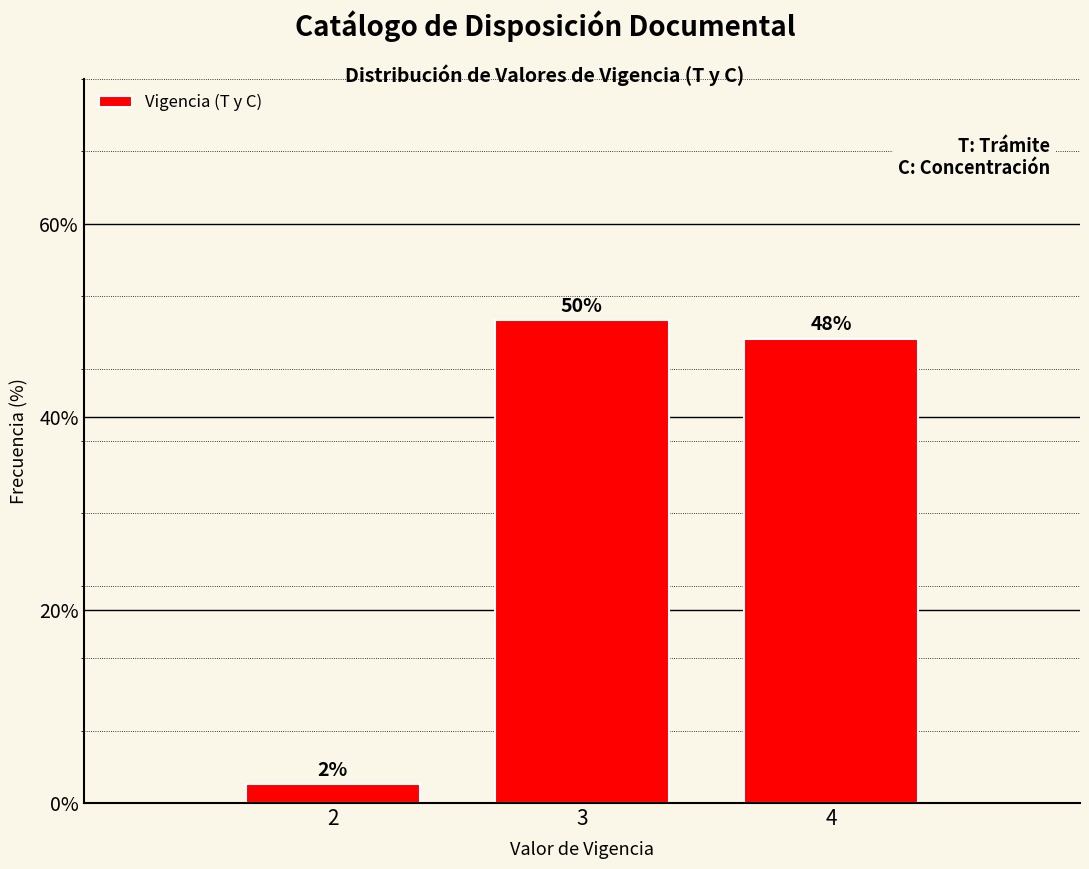

What is the value of the 2nd bar from the left?

50.0